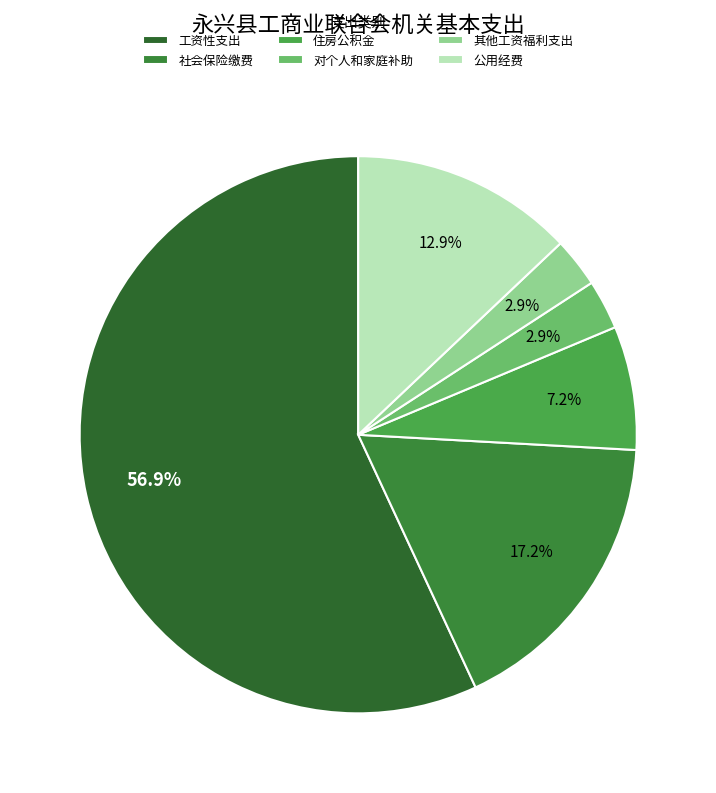

Does 社会保险缴费 account for over 50% of the chart?

No